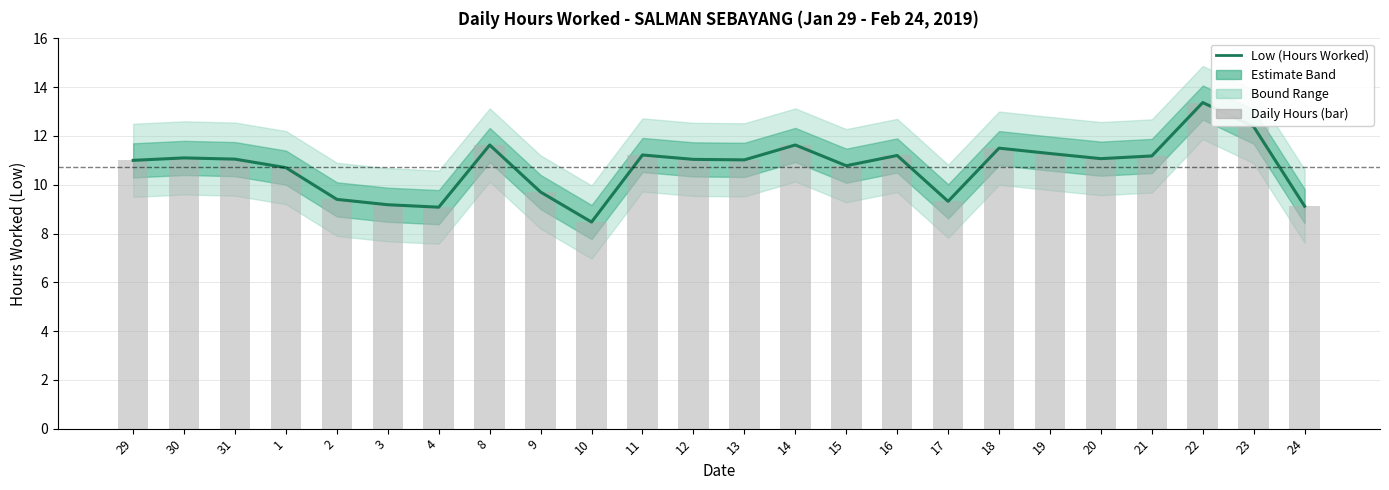

What is the approximate value of Daily Hours (bar) at 15?

10.8